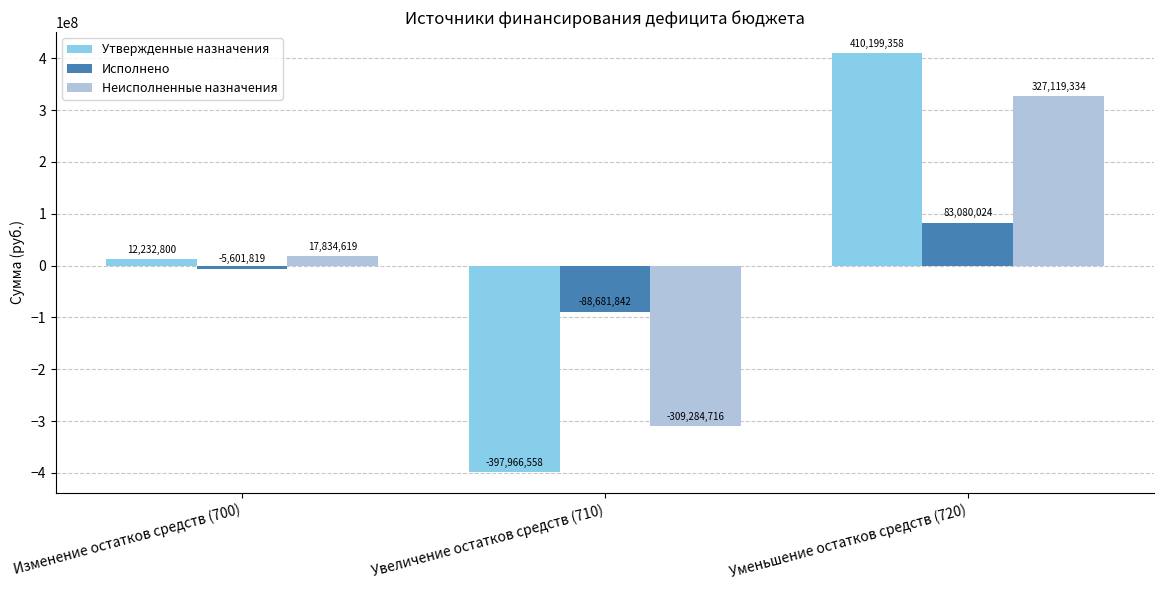

What is the average value of the Исполнено series?

-3734545.9